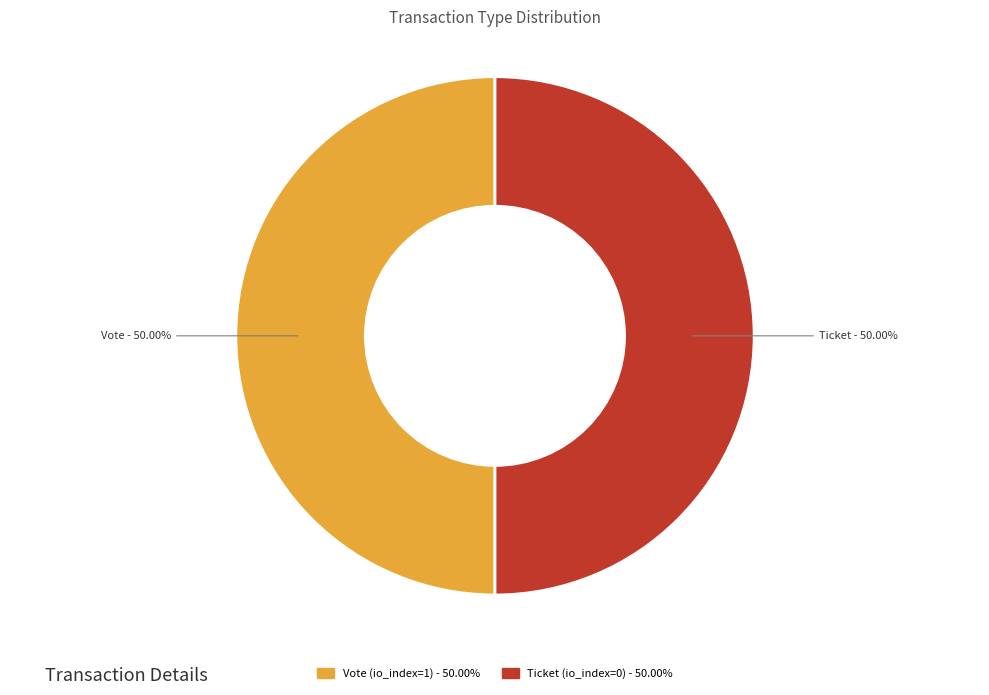

What percentage do Ticket (io_index=0) and Vote (io_index=1) together represent?

100.0%